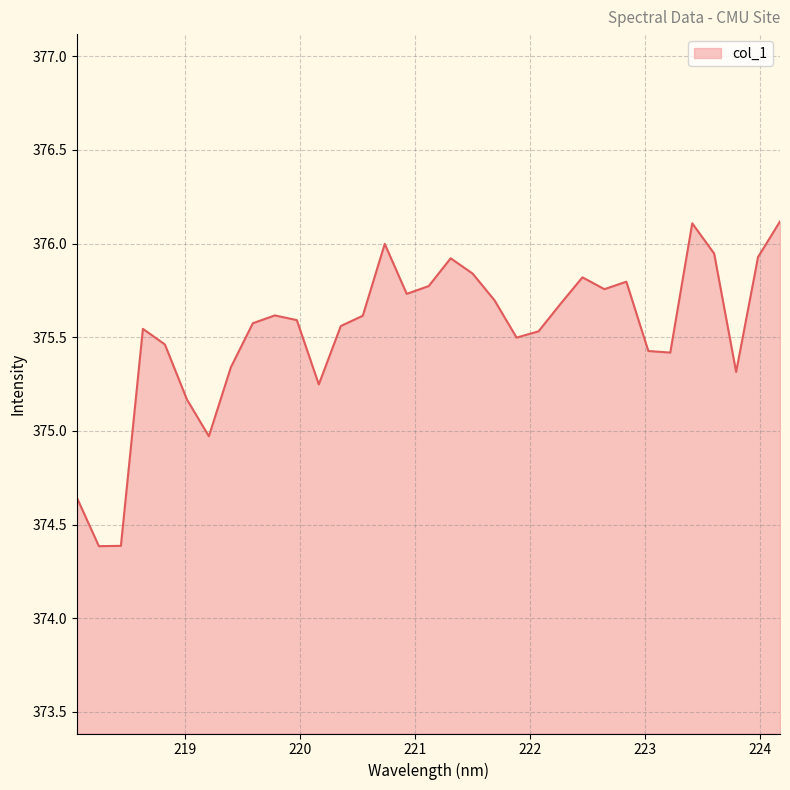

What is the difference between the maximum and minimum values?

1.7